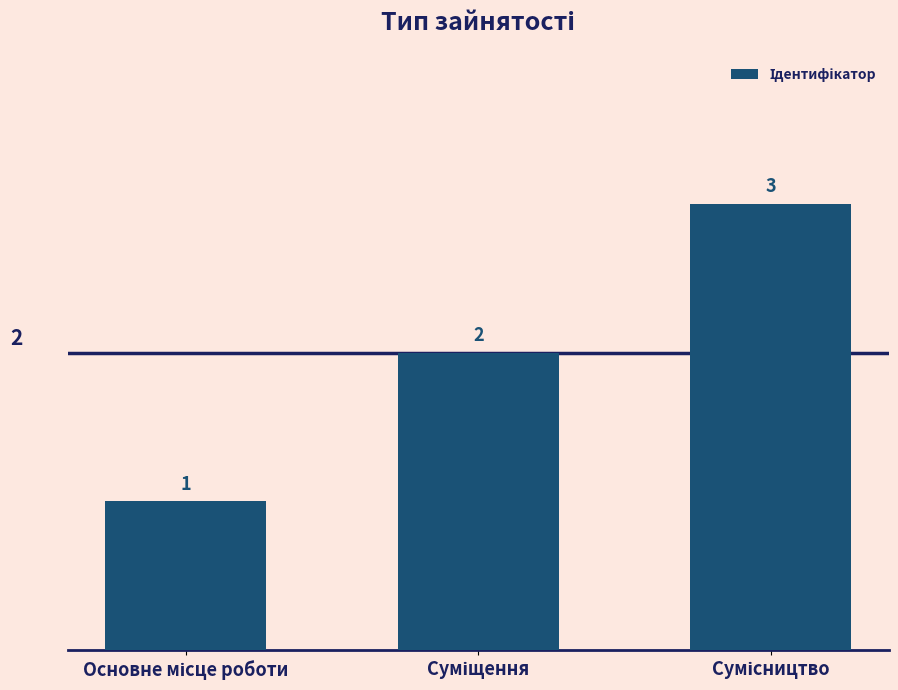

How many values are between 1 and 3?

3